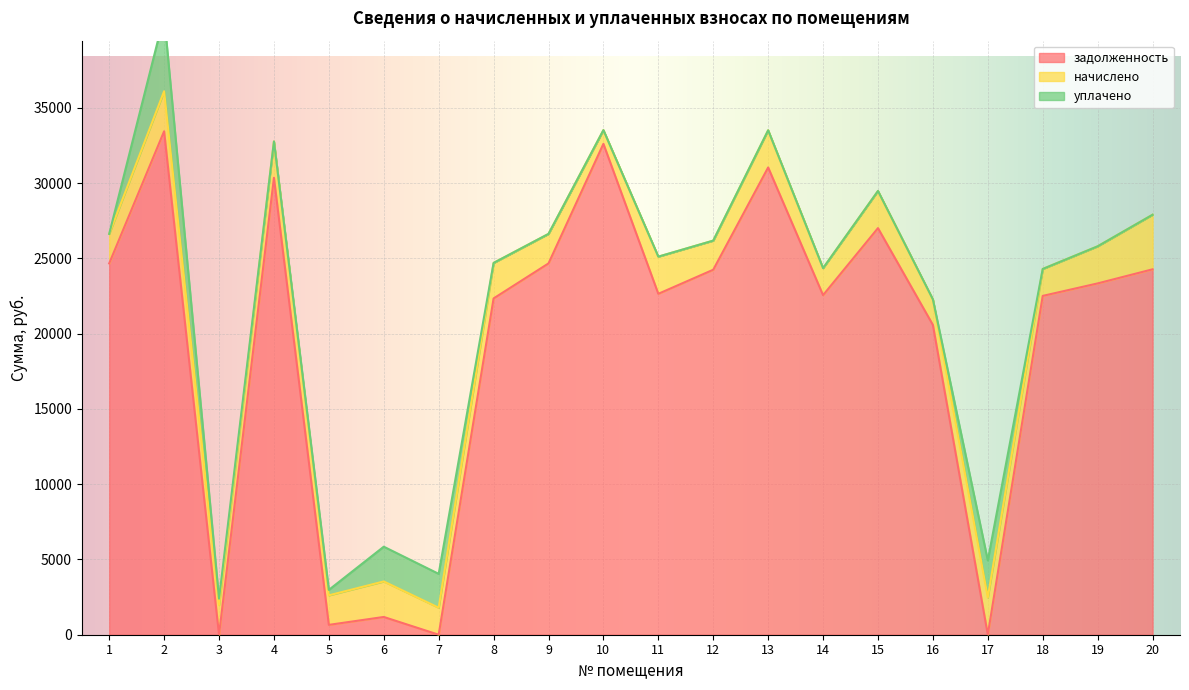

Where is начислено nearest to the value 2268?

6